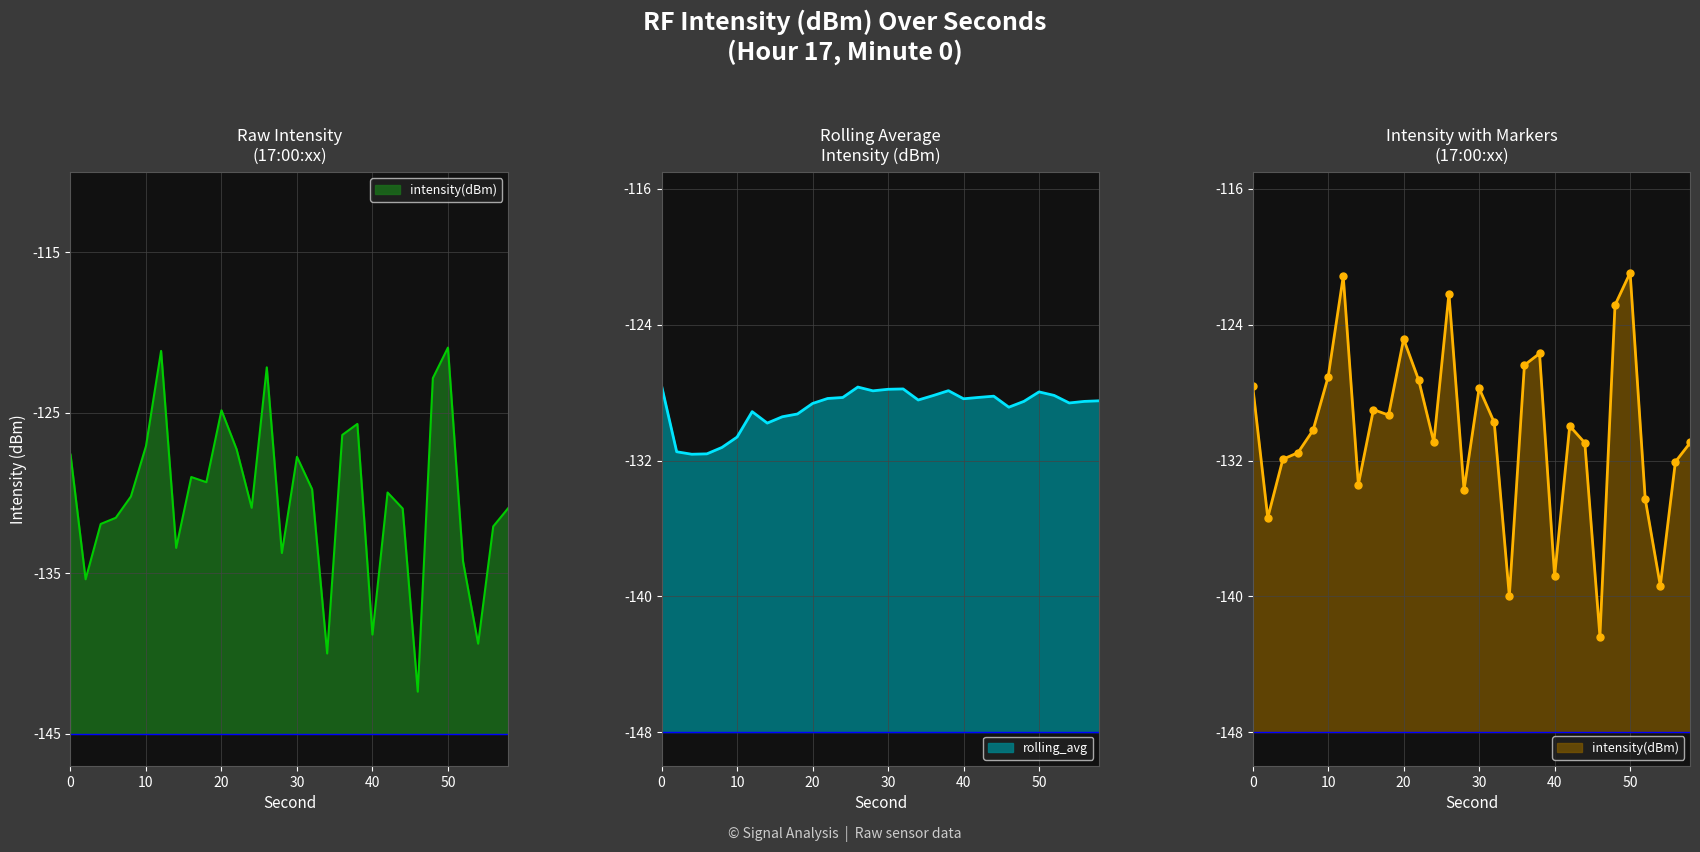

In intensity(dBm), how many points are higher than both neighbors (excluding endpoints)?

8